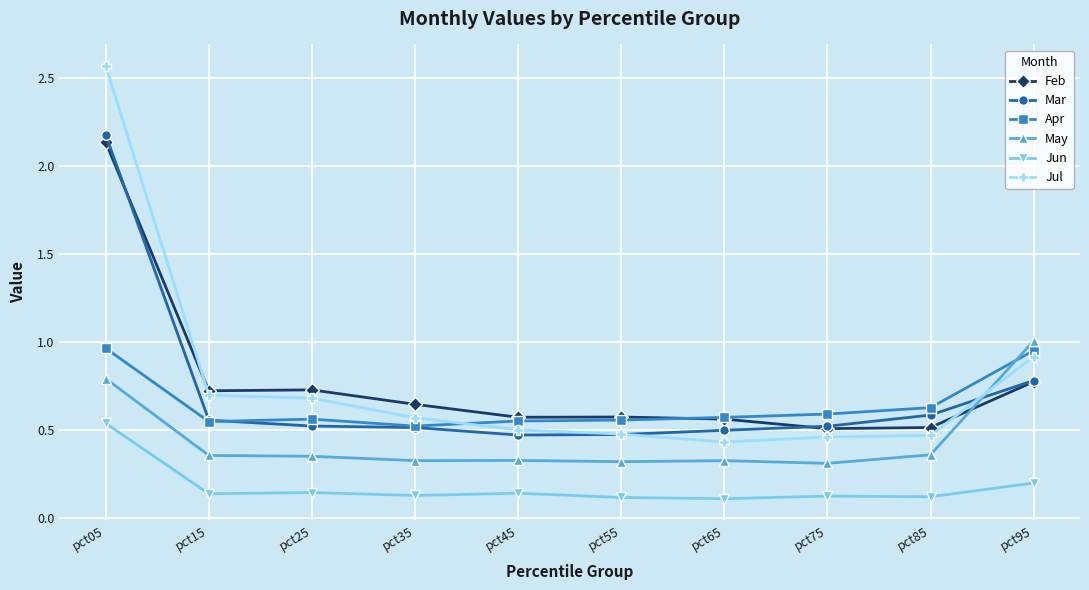

Which series has the widest spread of values?

Jul